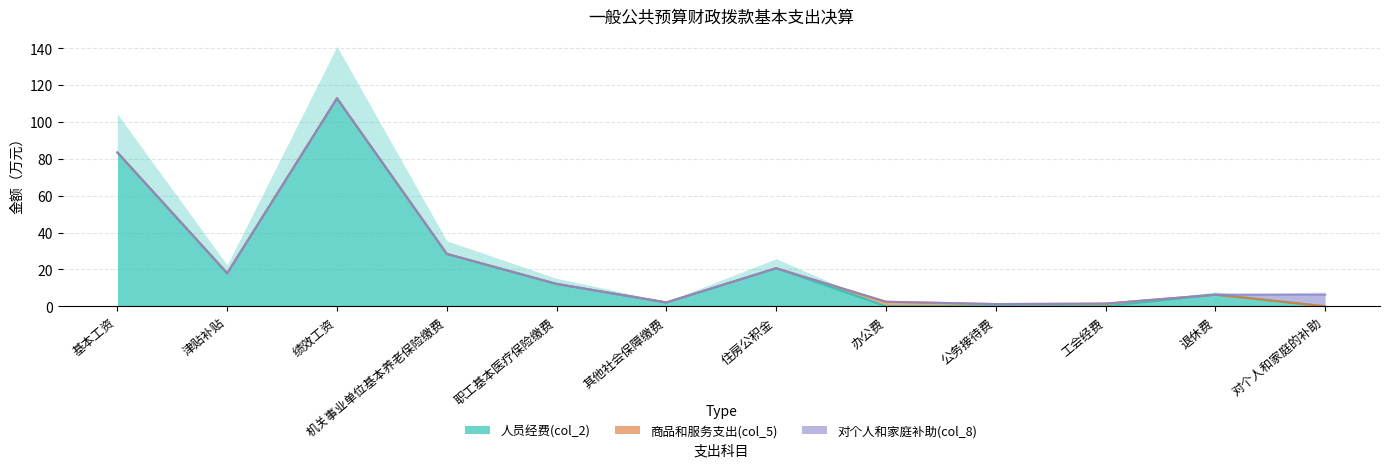

Reading left to right, what are all the values shown in this chart?

人员经费(col_2): 83.4	17.9	112.8	28.4	12.1	2.1	20.6	0.0	0.0	0.0	6.3	0.0
商品和服务支出(col_5): 0.0	0.0	0.0	0.0	0.0	0.0	0.0	2.5	1.2	1.4	0.0	0.0
对个人和家庭补助(col_8): 0.0	0.0	0.0	0.0	0.0	0.0	0.0	0.0	0.0	0.0	0.0	6.3